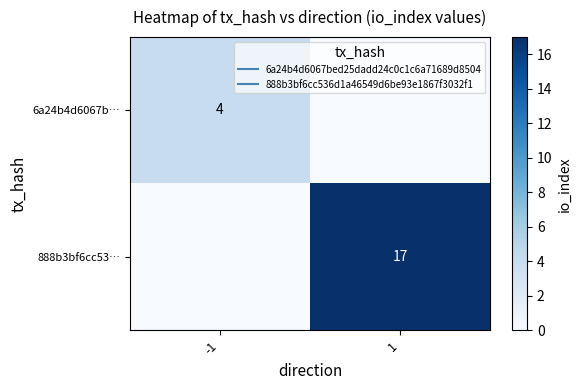

Read the 888b3bf6cc53… value at 1, to the nearest 10.

20